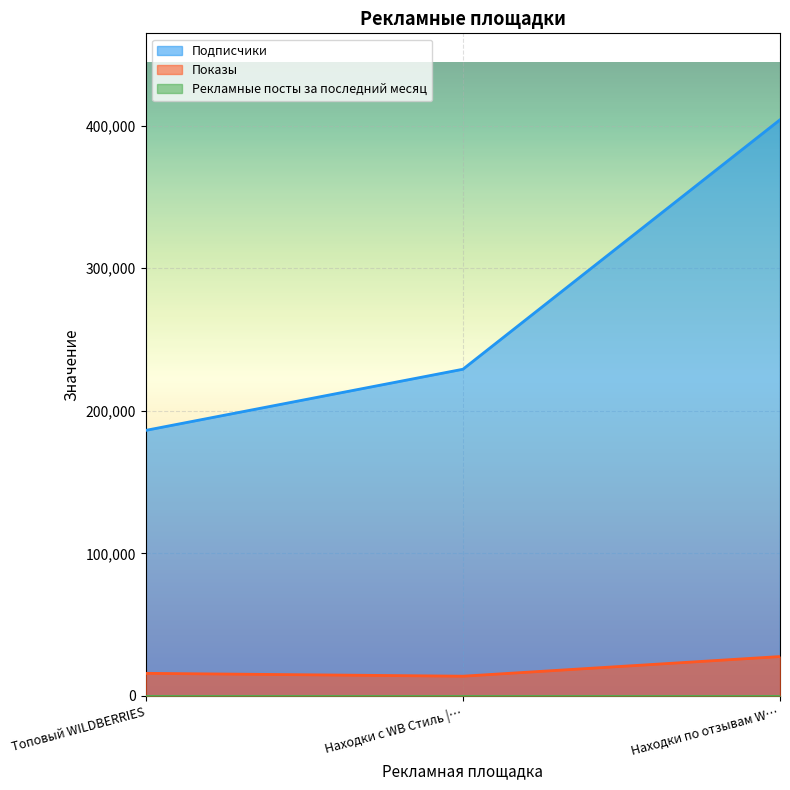

Is the value of Показы at Топовый WILDBERRIES greater than the value of Подписчики at Находки с WB Стиль |…?

No